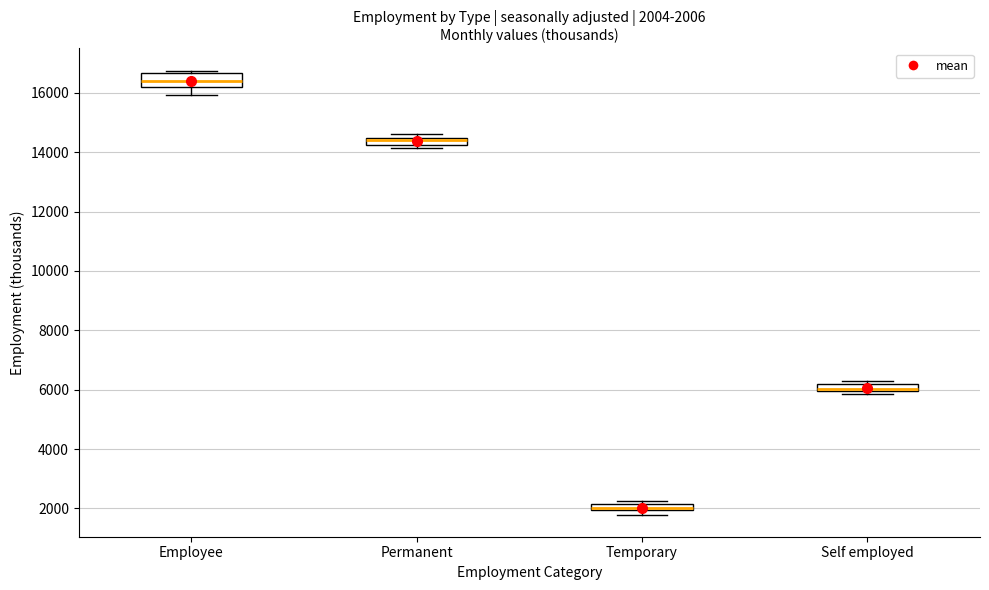

Which box is the tallest, from its lower edge to its upper edge?

Employee